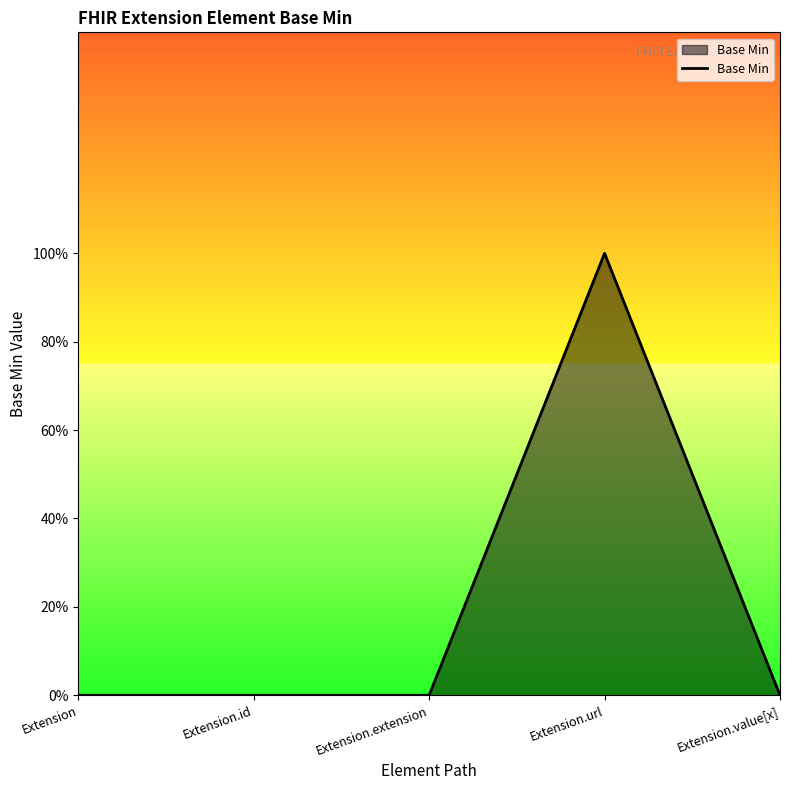

Does the chart have visible grid lines?

No